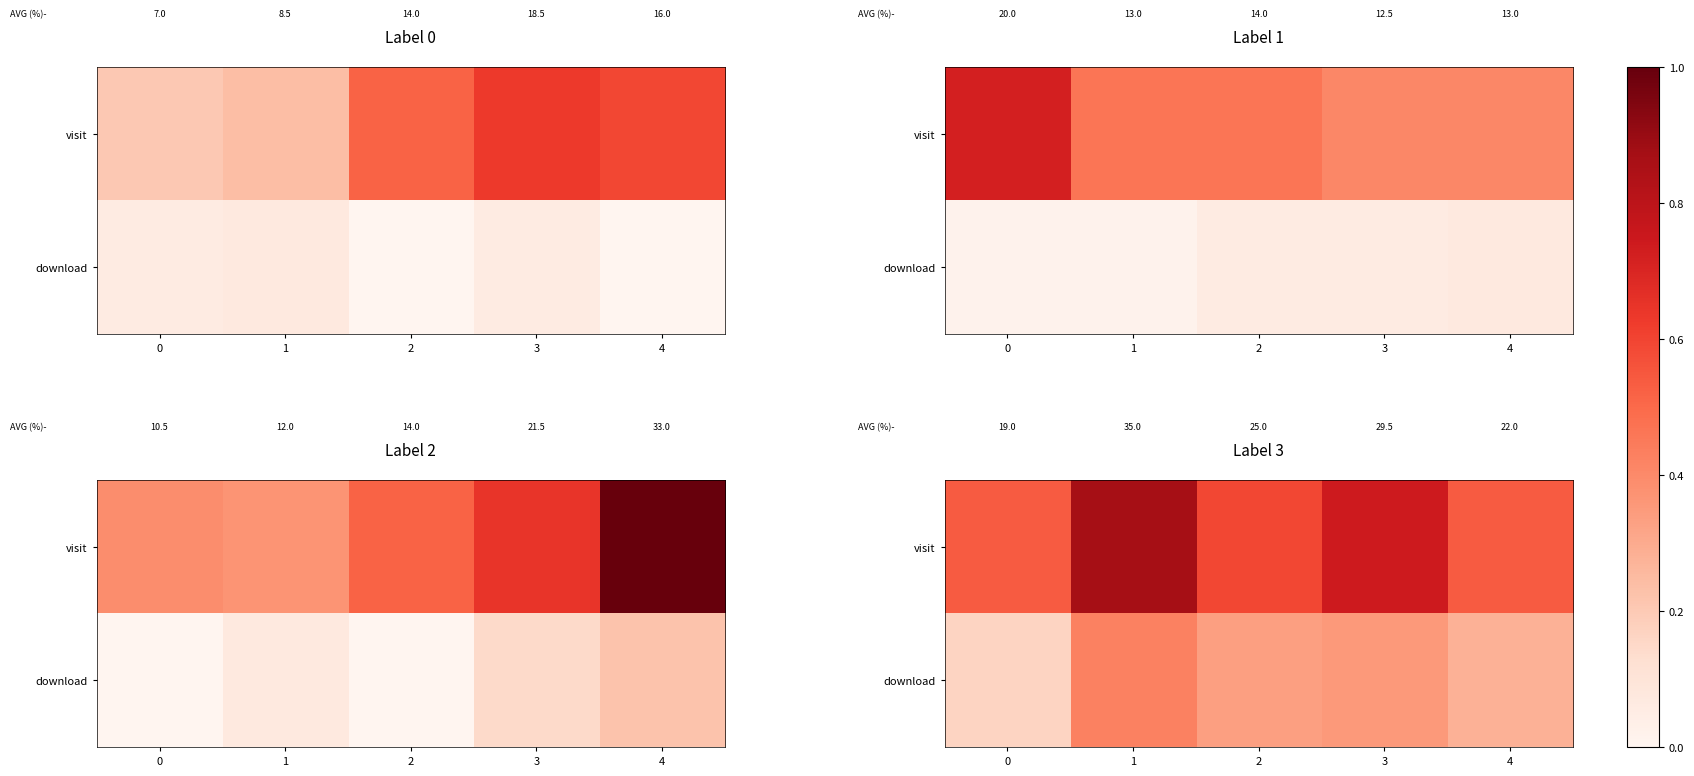

Is the value of download at 0 greater than the value of visit at 0?

No